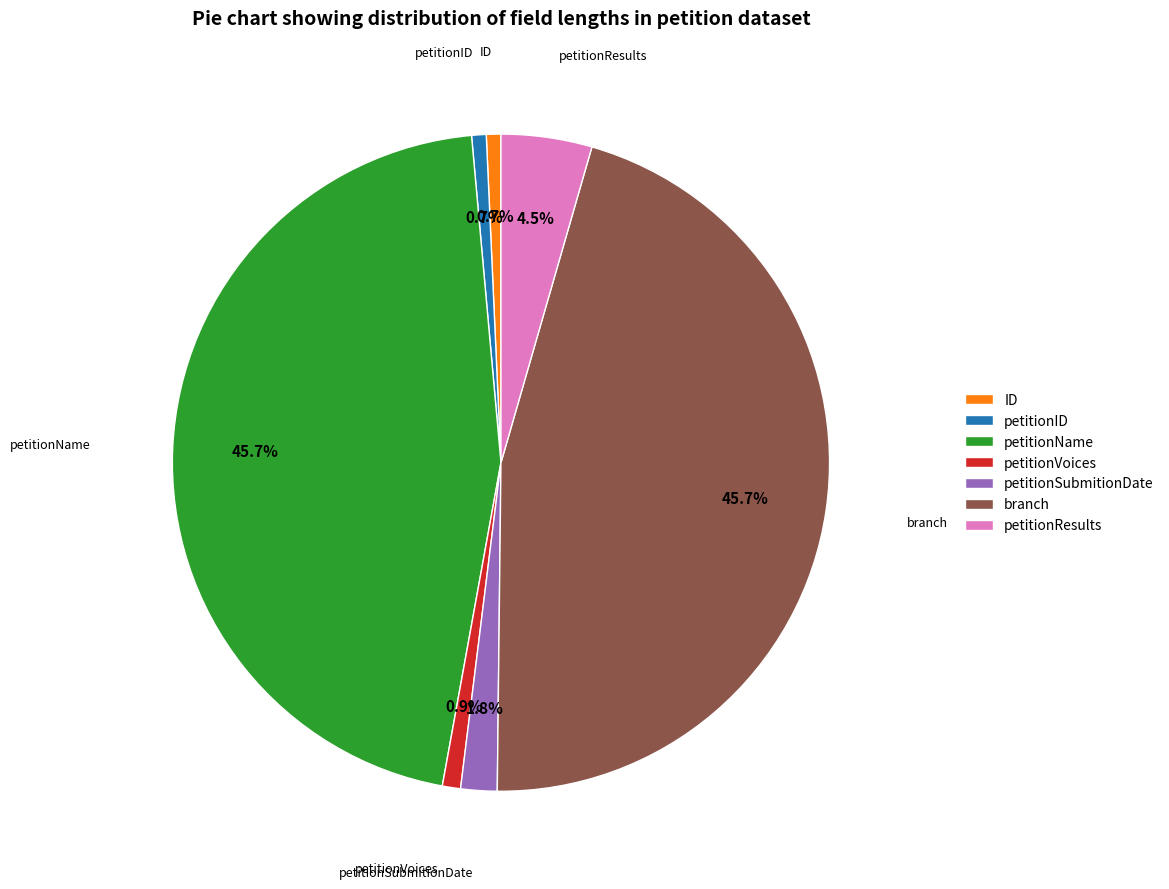

Count the number of slices in the pie.

7